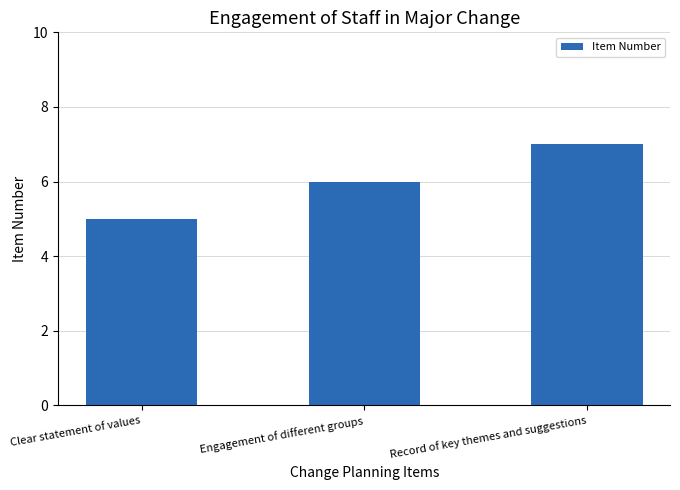

Count the values in the range 5 to 7.

3